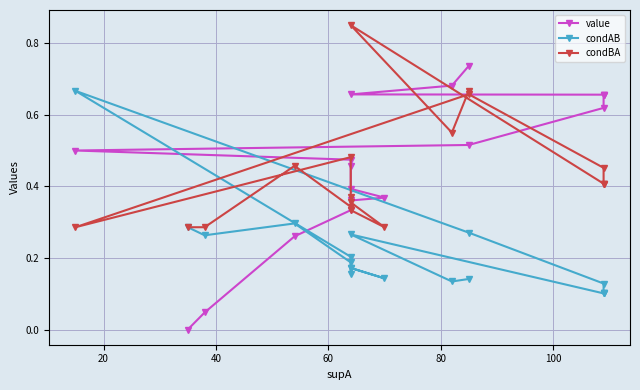

What is the sum of all condBA values?

7.9